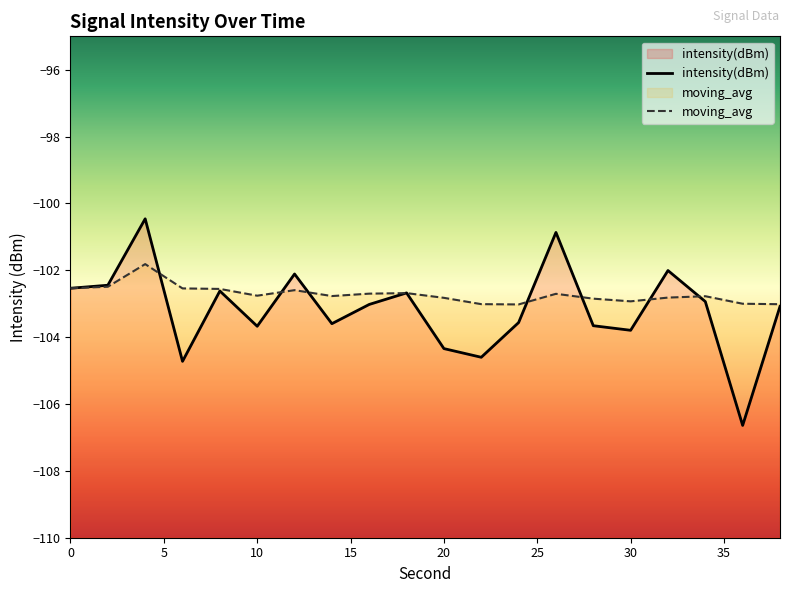

How many values in the moving_avg series exceed -102?

1